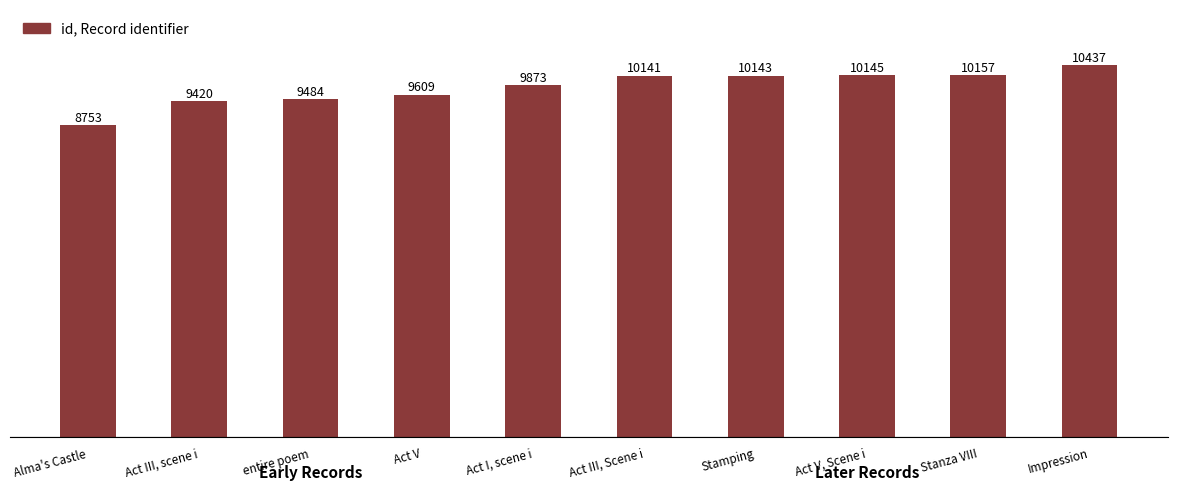

What is the smallest value displayed?

8753